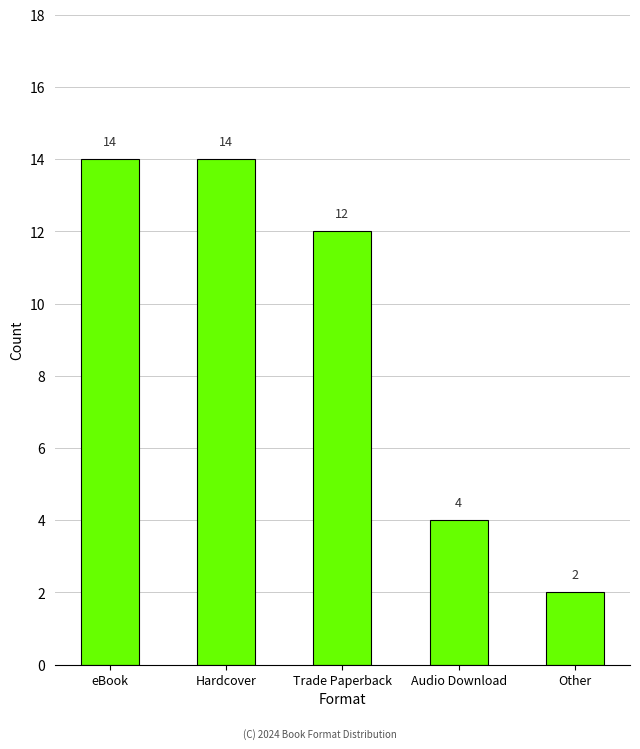

What is the difference between the maximum and minimum values?

12